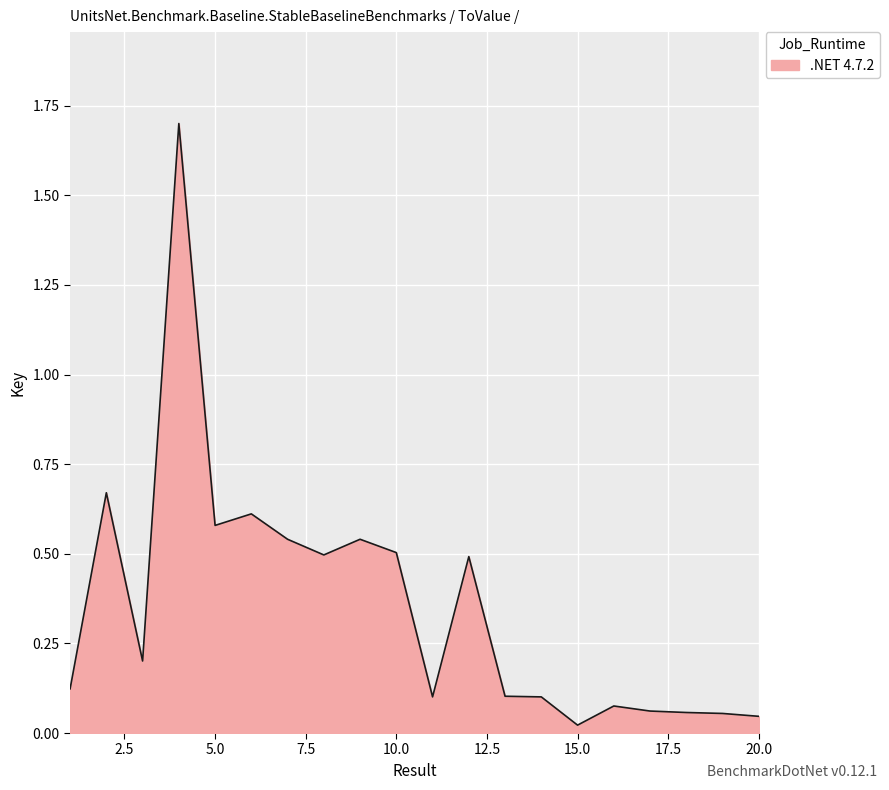

What is the difference between the maximum and minimum values?

1.7